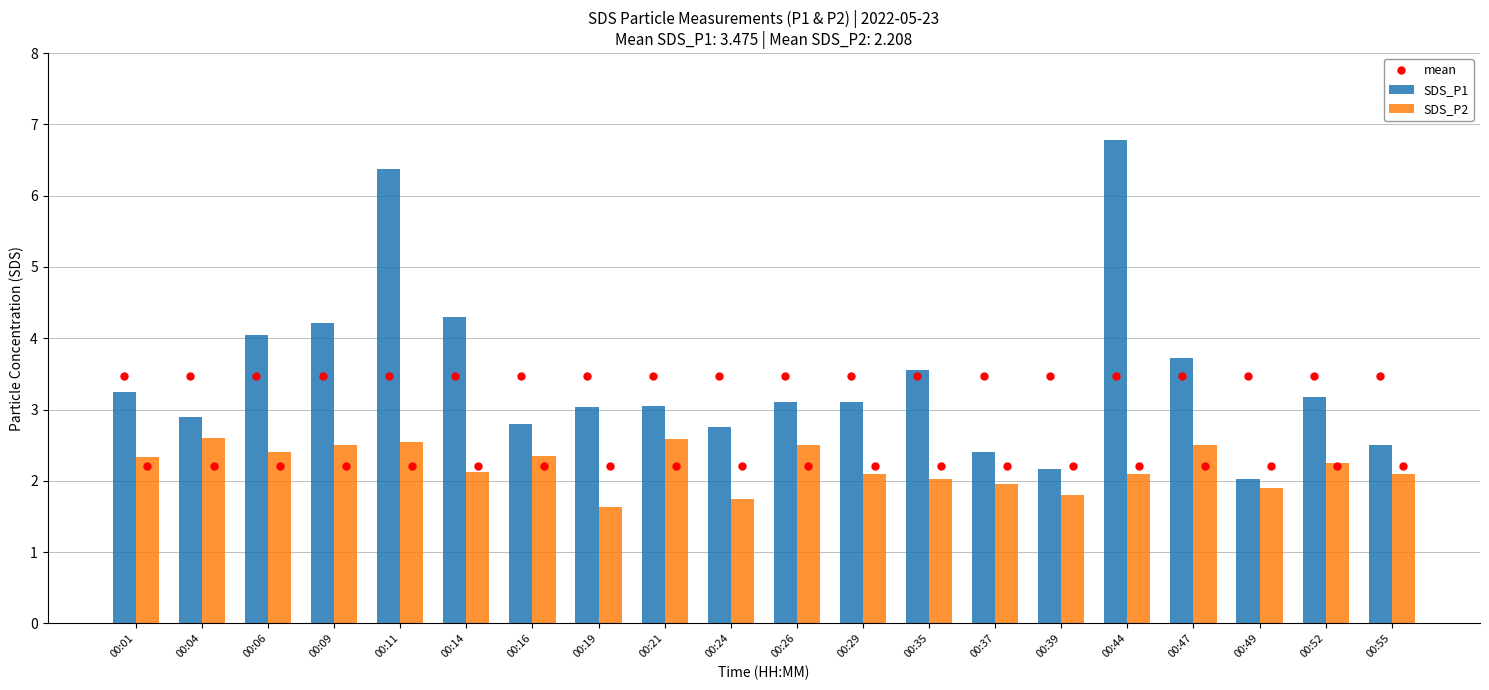

Is the value of mean at 00:49 greater than the value of SDS_P2 at 00:52?

Yes